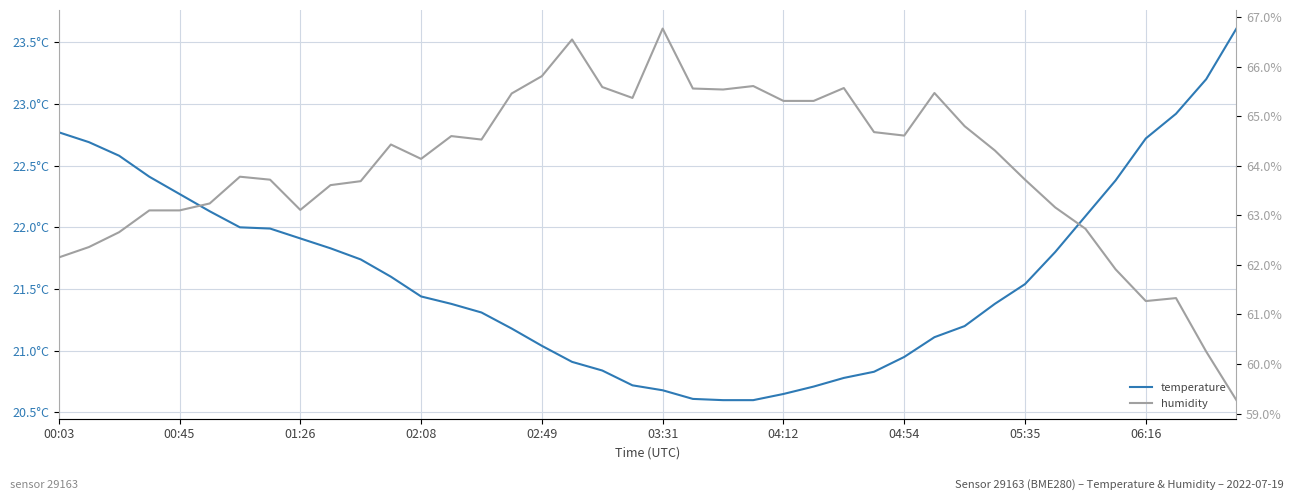

What is the difference between the maximum and minimum values in the temperature series?

3.0